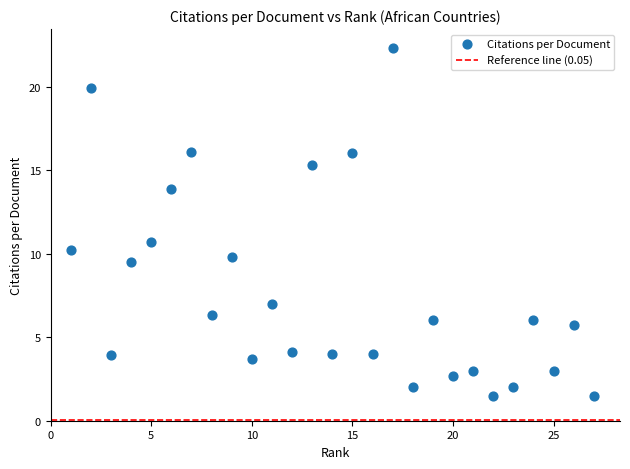

What is the range of Y values (max minus min)?

20.8